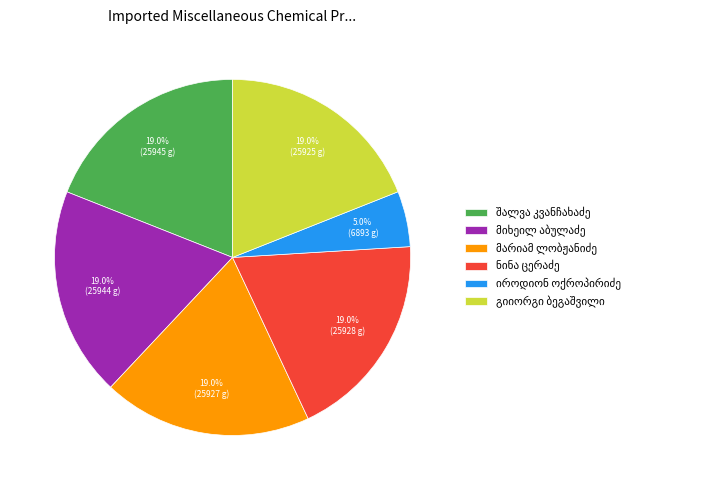

Is there a majority slice in this chart?

No